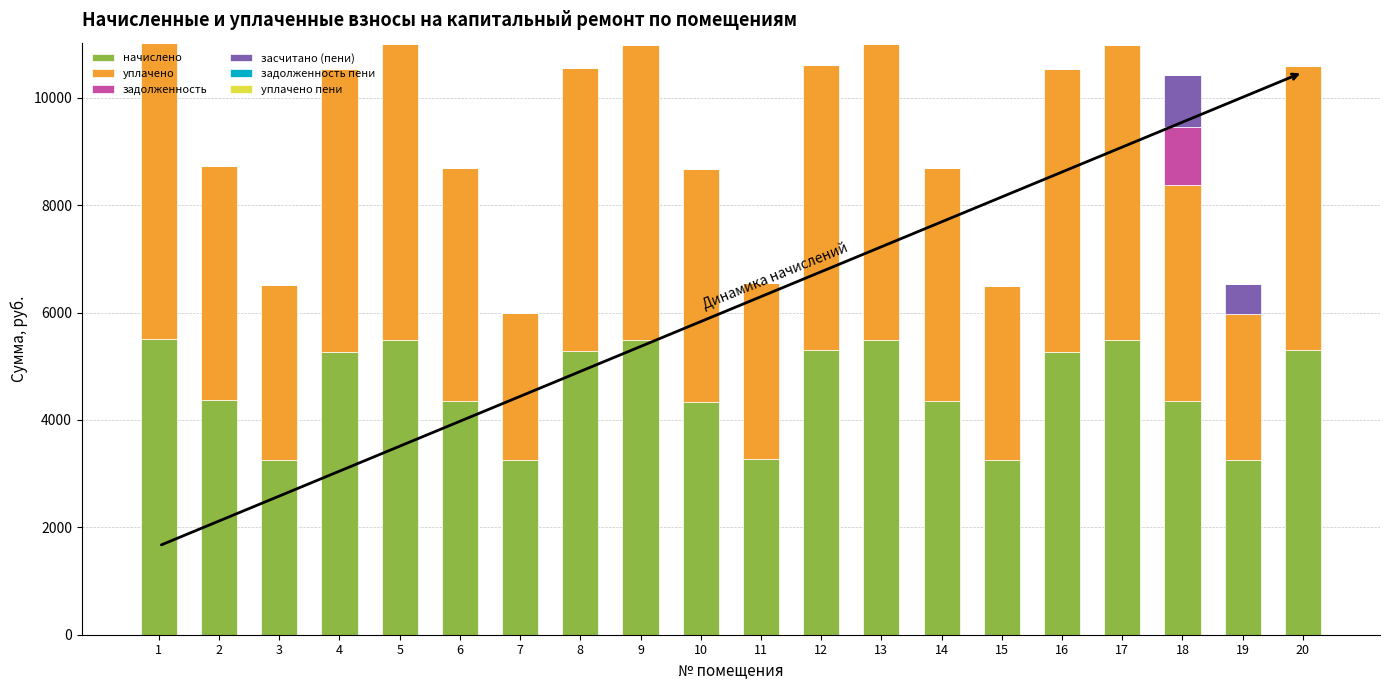

What is the sum of the начислено values at 1 and 14?

9861.5